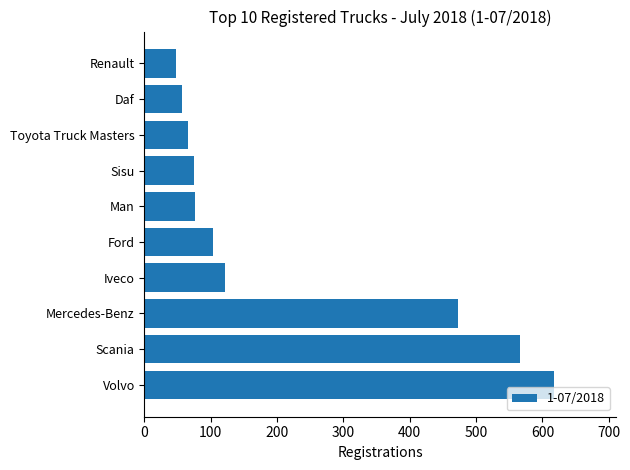

How many data points are less than 103?

5